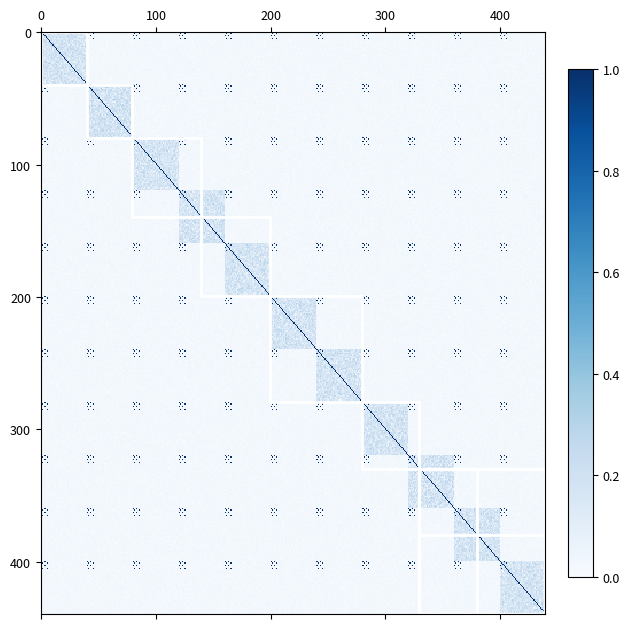

Which has a higher value, 19 or 18?

19